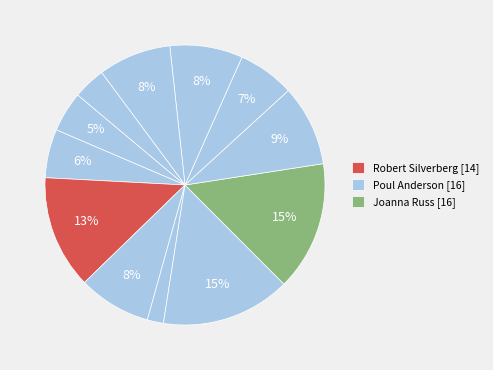

Count the number of slices in the pie.

12